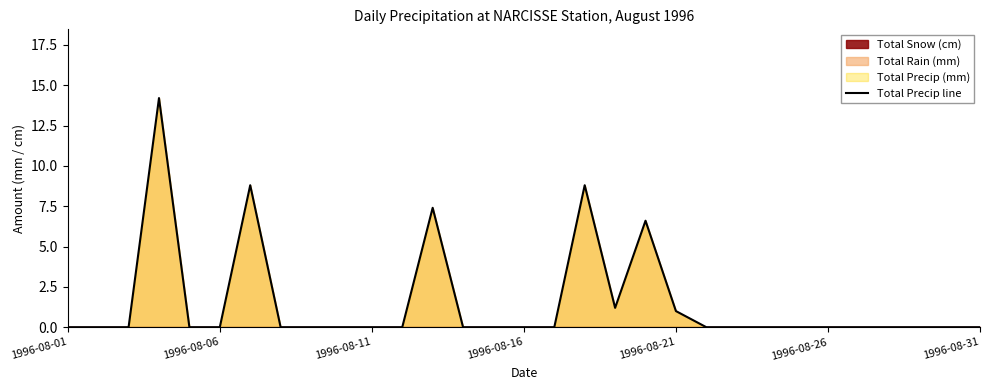

Does the chart display data point markers on the line(s)?

No